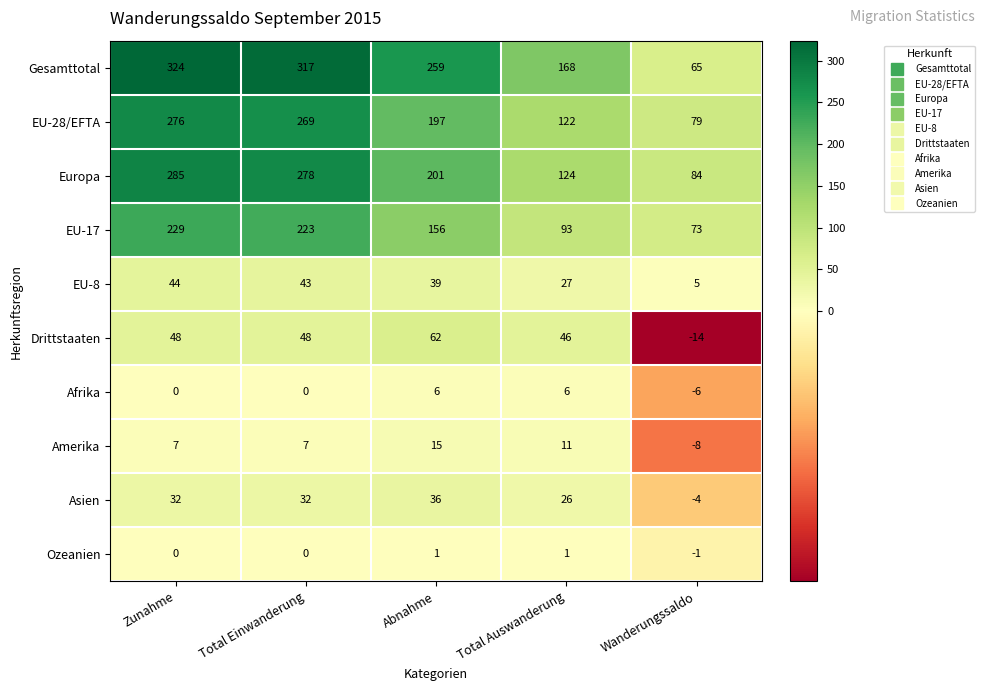

What is the greatest value displayed?

324